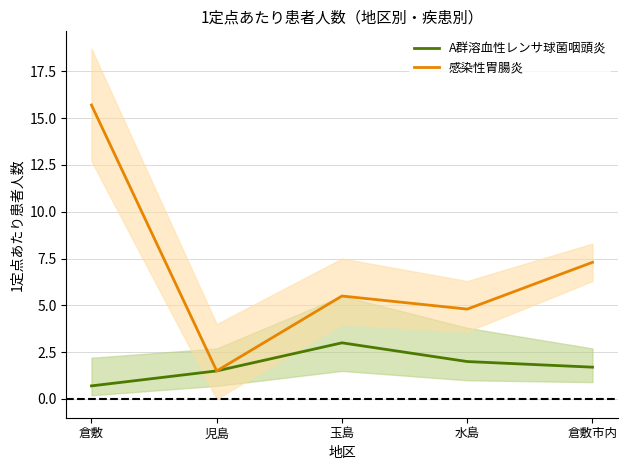

List the series in order of their overall mean, lowest first.

A群溶血性レンサ球菌咽頭炎, 感染性胃腸炎